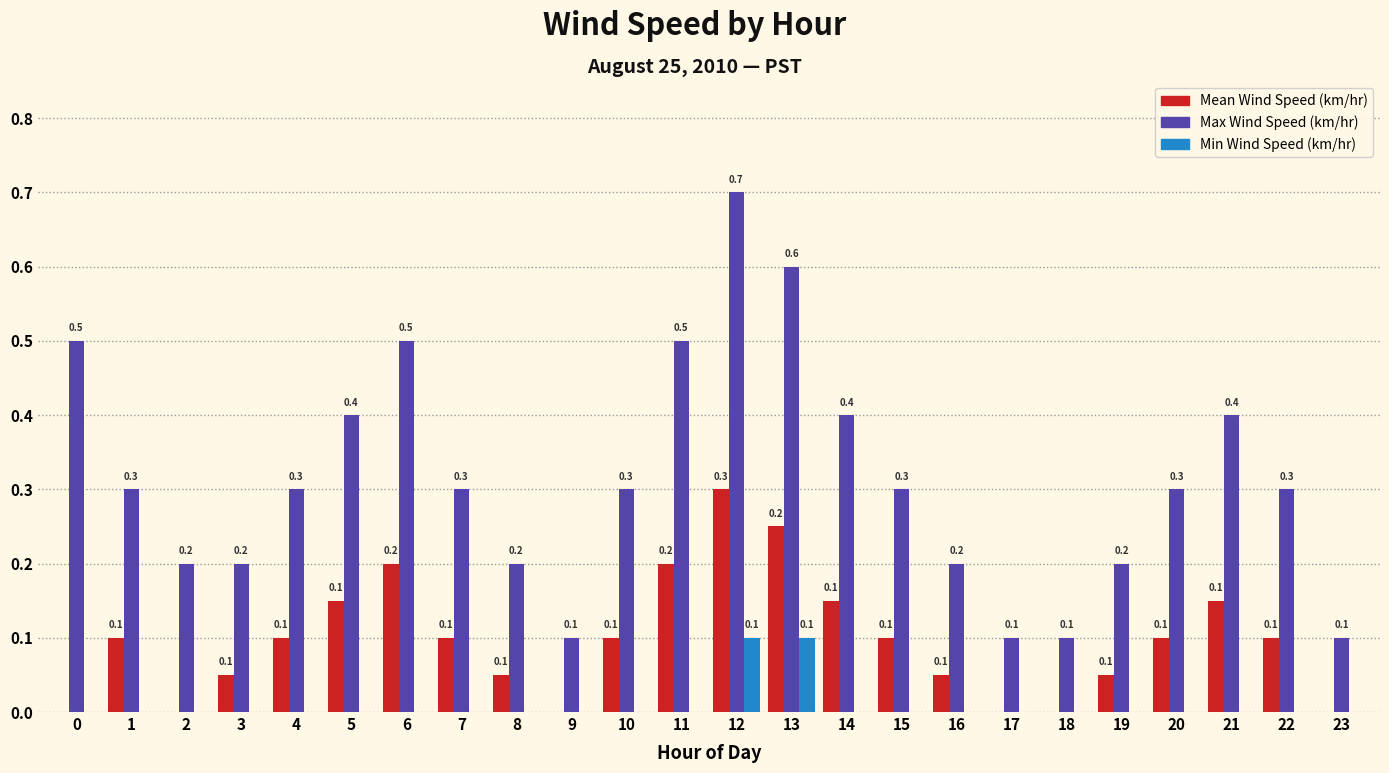

Which series changed the most between 6 and 19?

Max Wind Speed (km/hr)